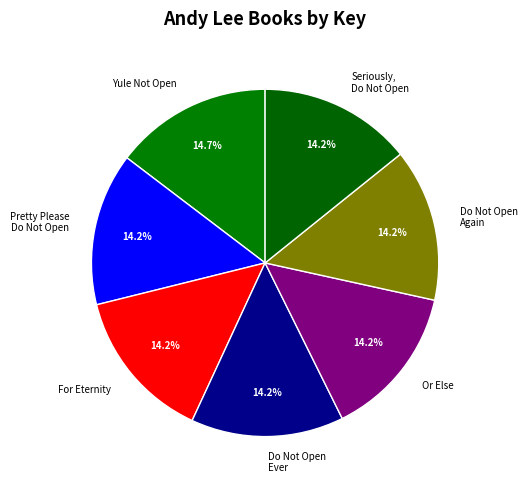

Approximately how many times larger is the value at Pretty Please Do Not Open compared to Or Else?

1.0